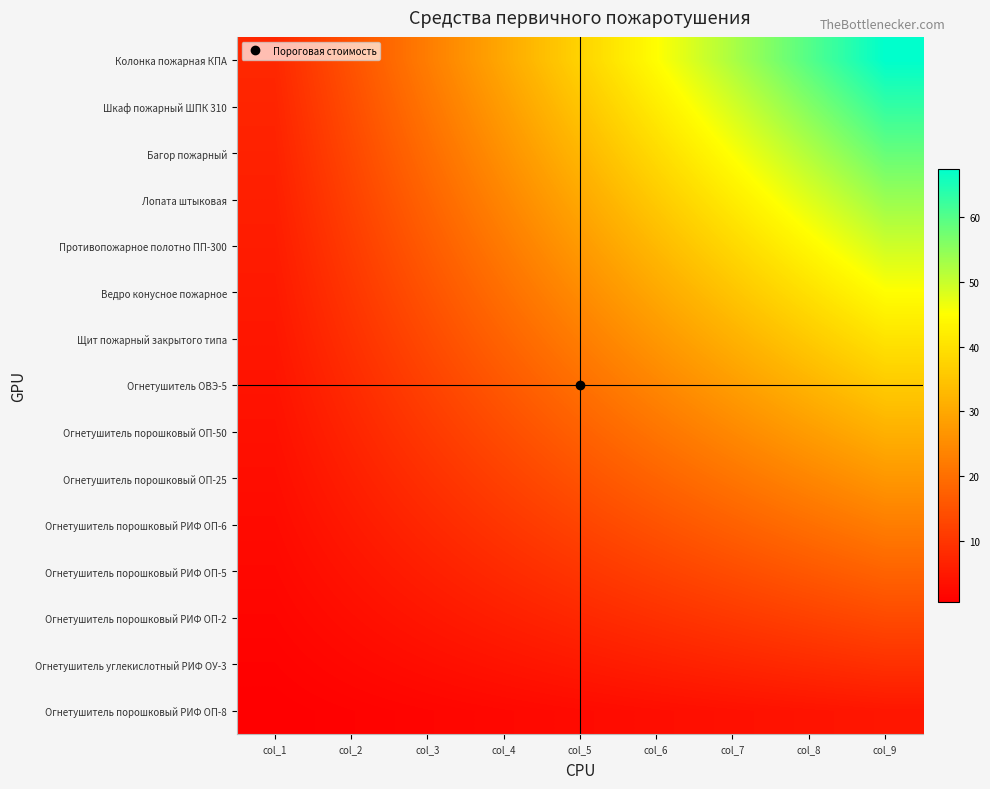

Between col_5 and col_1, which is larger?

col_5